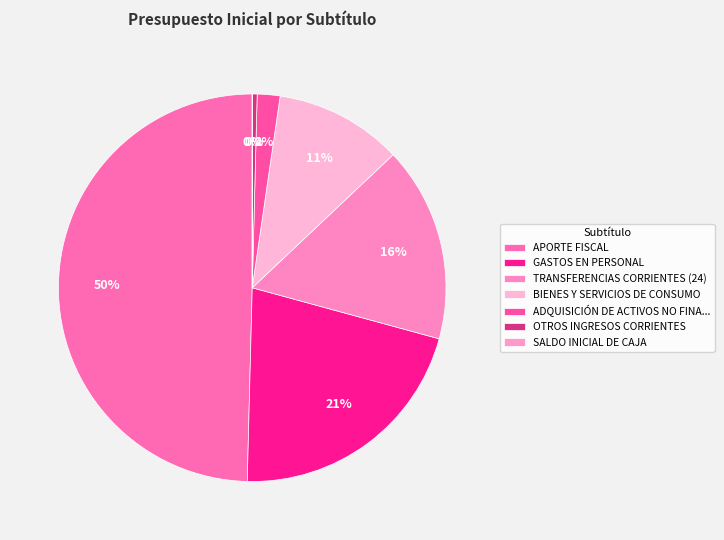

Count the number of slices in the pie.

7